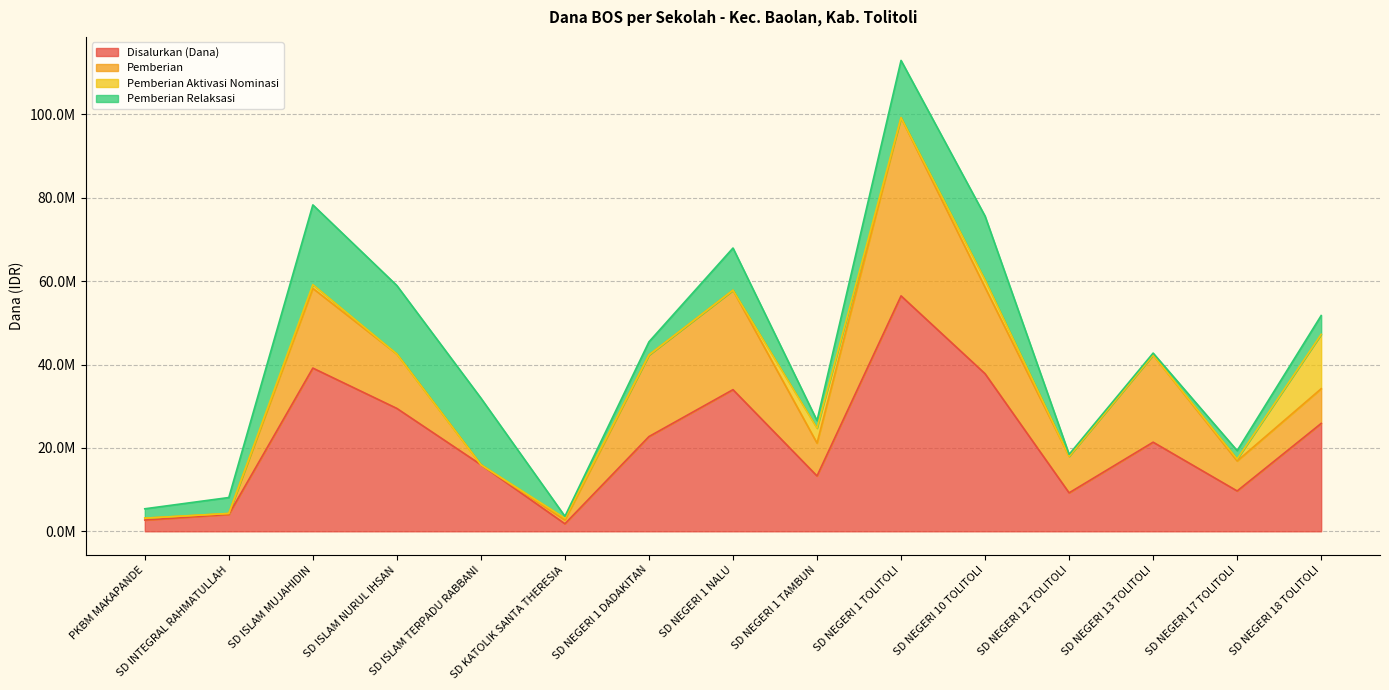

What position from the left is SD NEGERI 10 TOLITOLI?

11